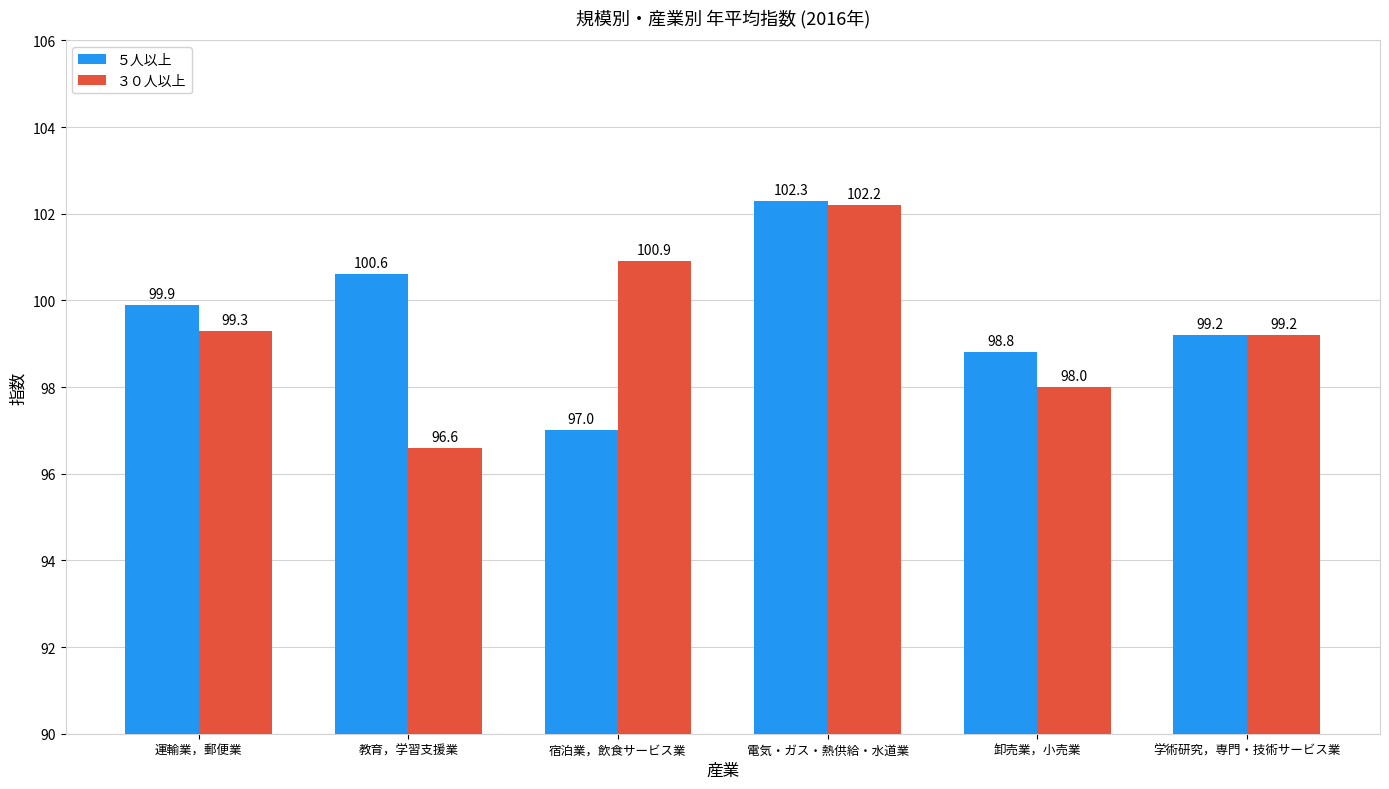

What position from the right is 学術研究，専門・技術サービス業?

1